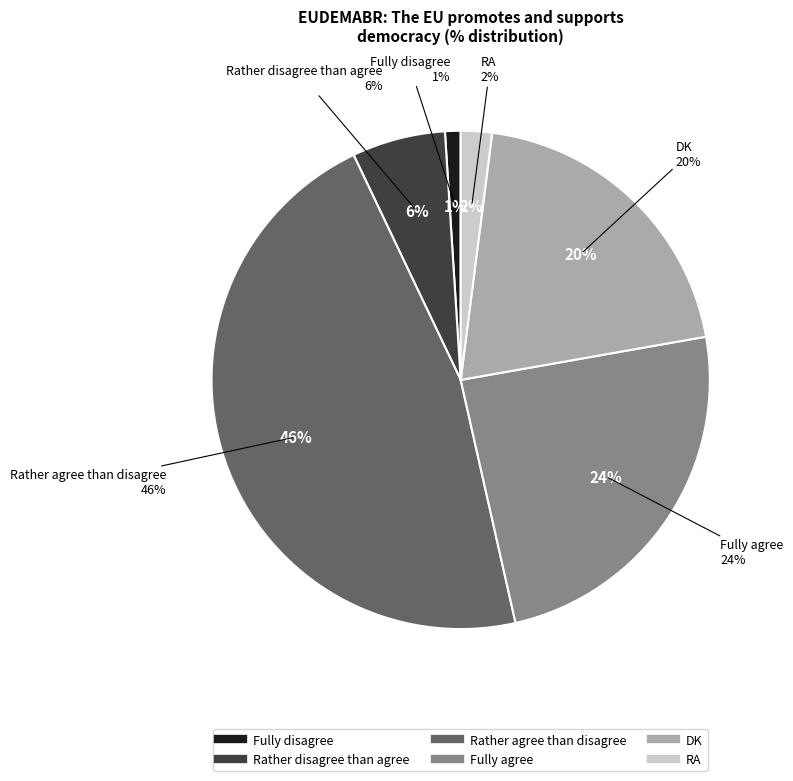

Count the number of slices in the pie.

6